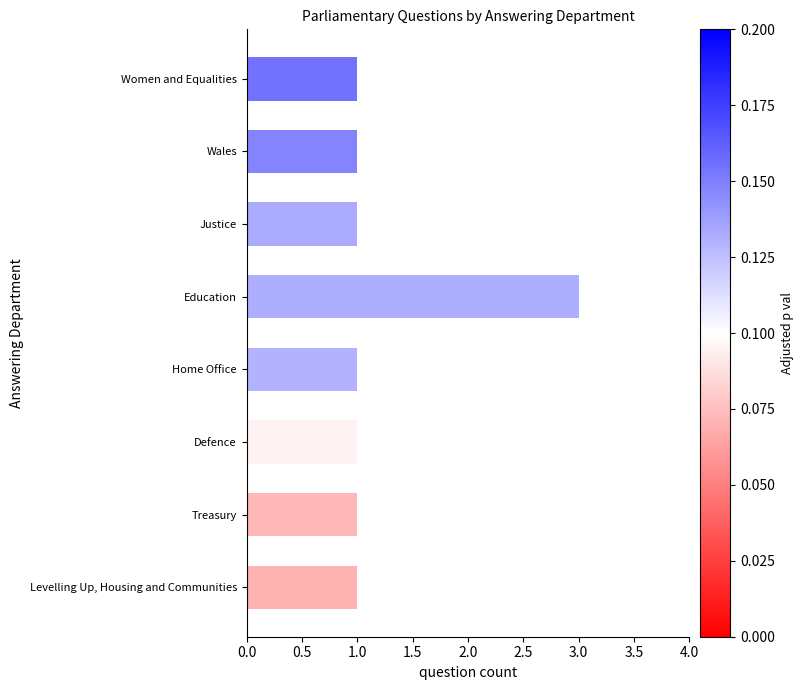

What is the sum of the values at Defence and Education?

4